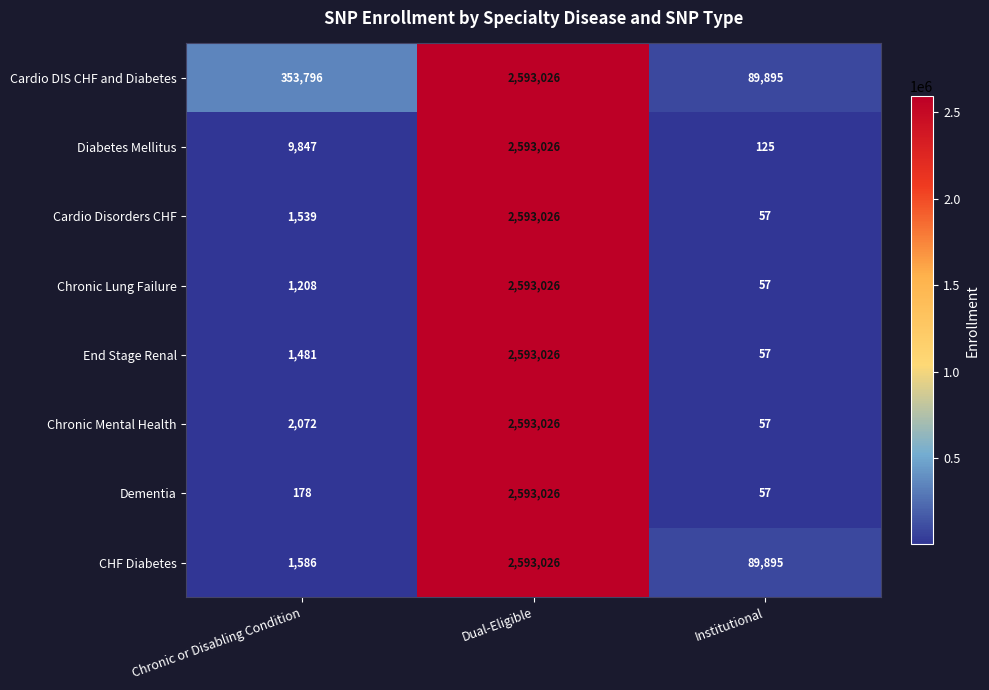

Which label corresponds to the smallest value in the chart?

Institutional